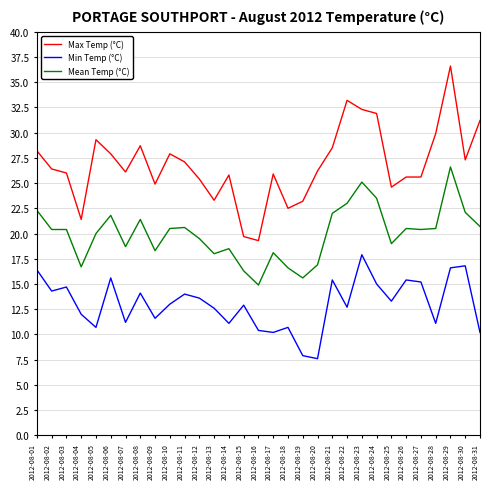

What is the smallest value displayed?

7.6